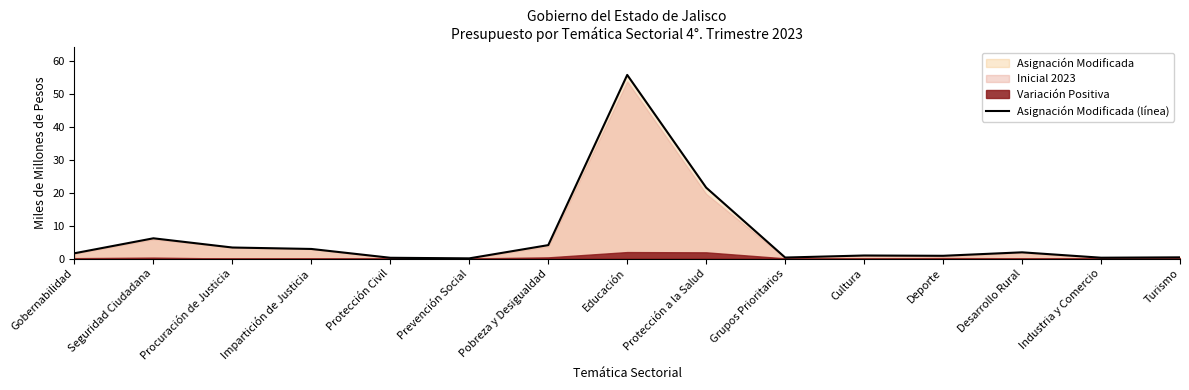

How many data points are less than 1?

7